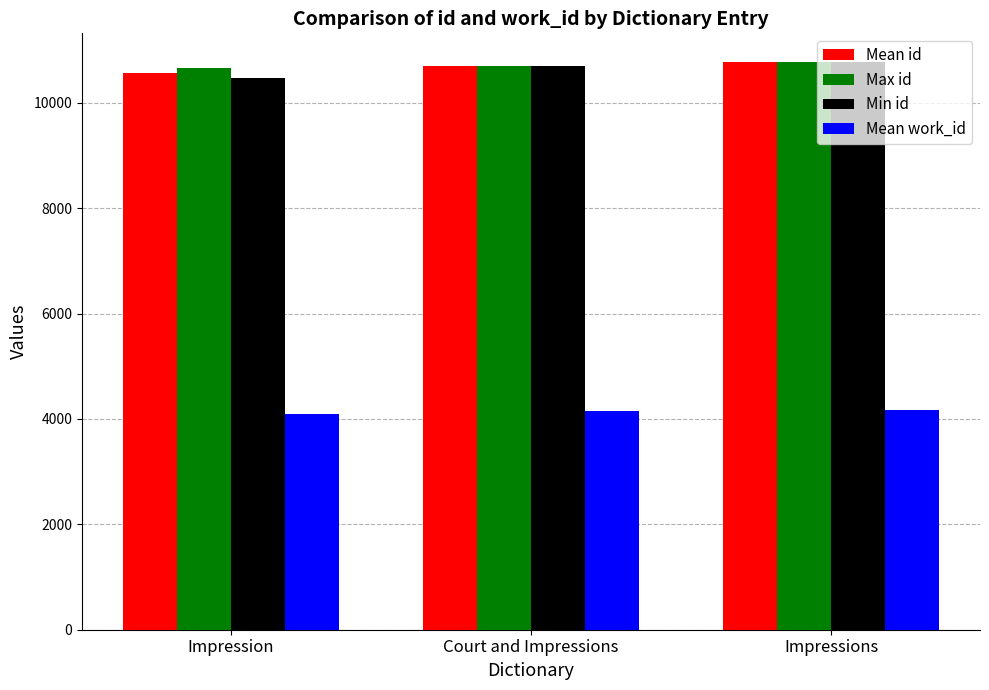

What is the difference between the highest and lowest values at Impression?

6565.5